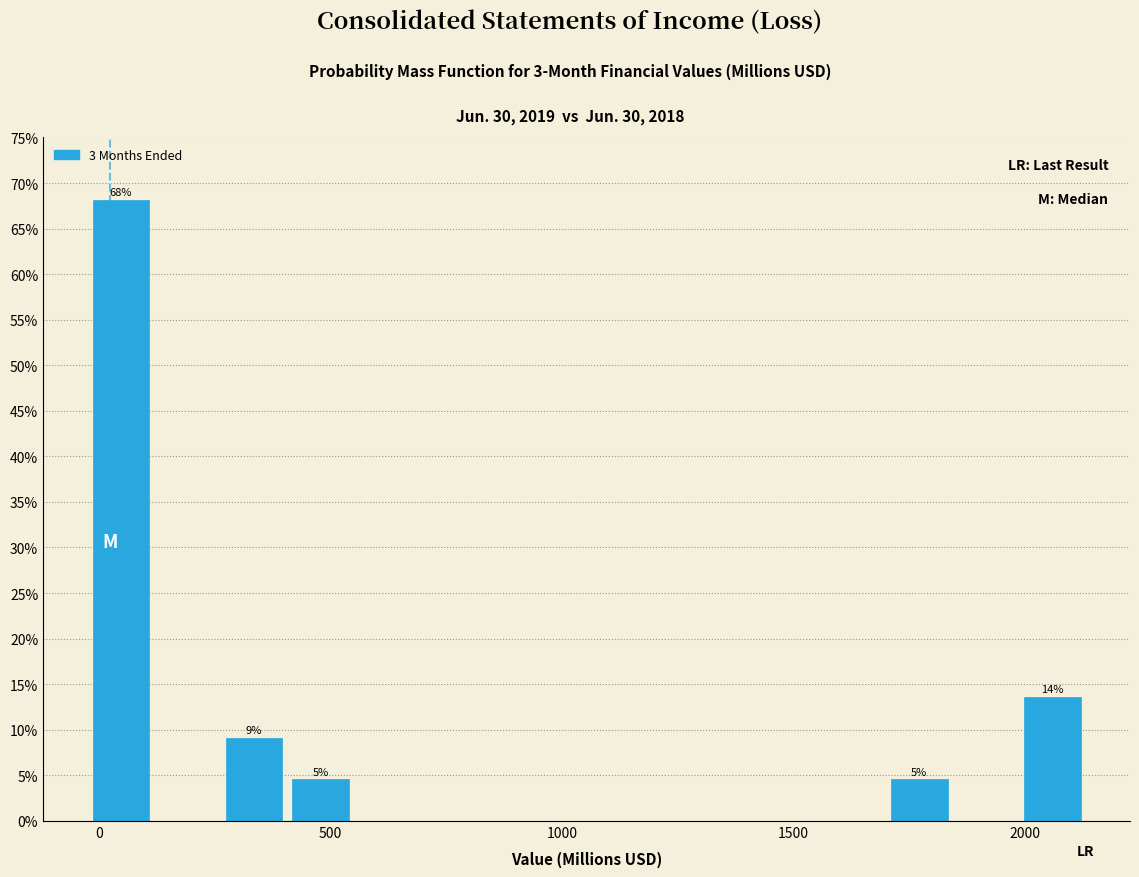

Around what value on the x-axis is the tallest bar? Give the approximate position of its centre, as read against the axis.

50